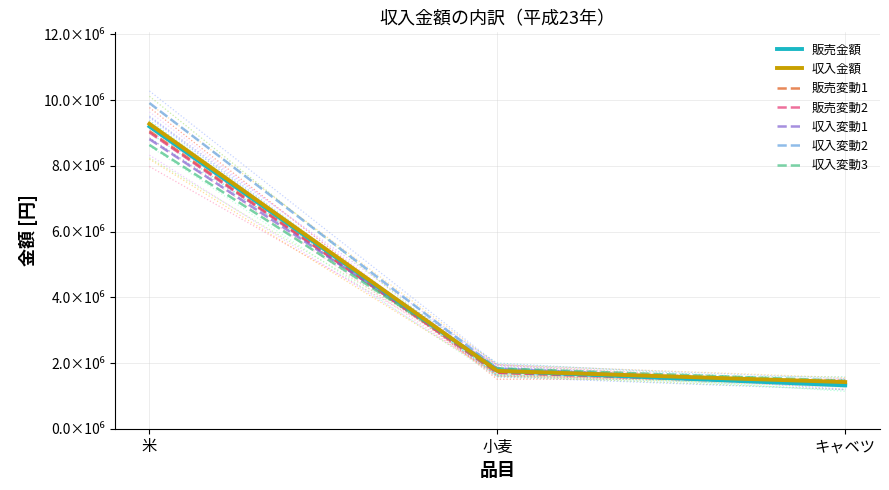

Does the chart display data point markers on the line(s)?

No